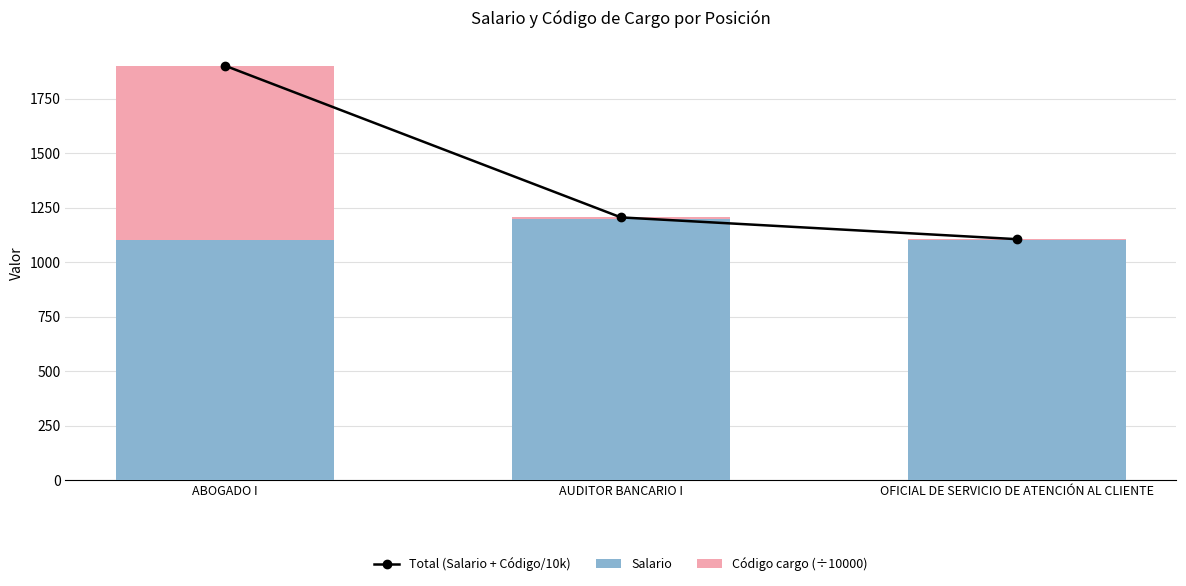

Which label corresponds to the smallest value in the chart?

AUDITOR BANCARIO I